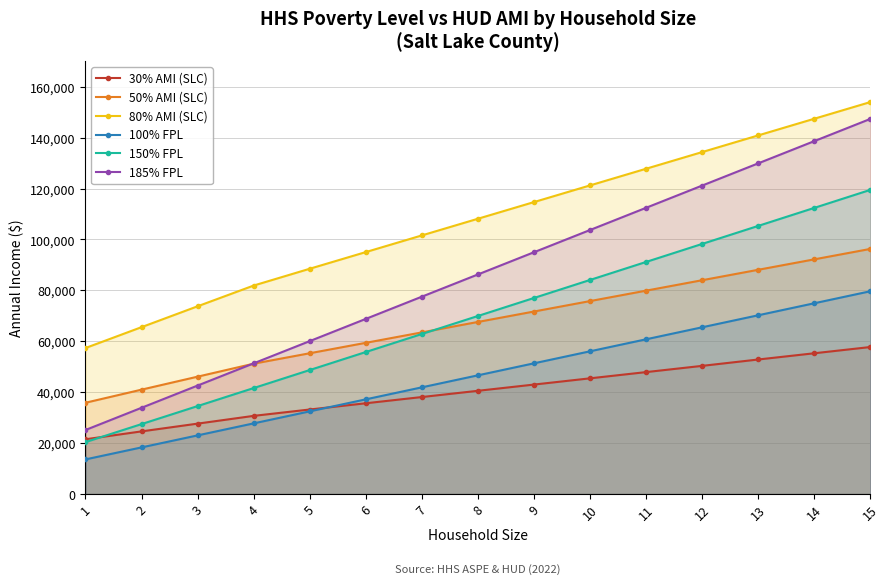

At which label is 100% FPL closest to 46630?

8